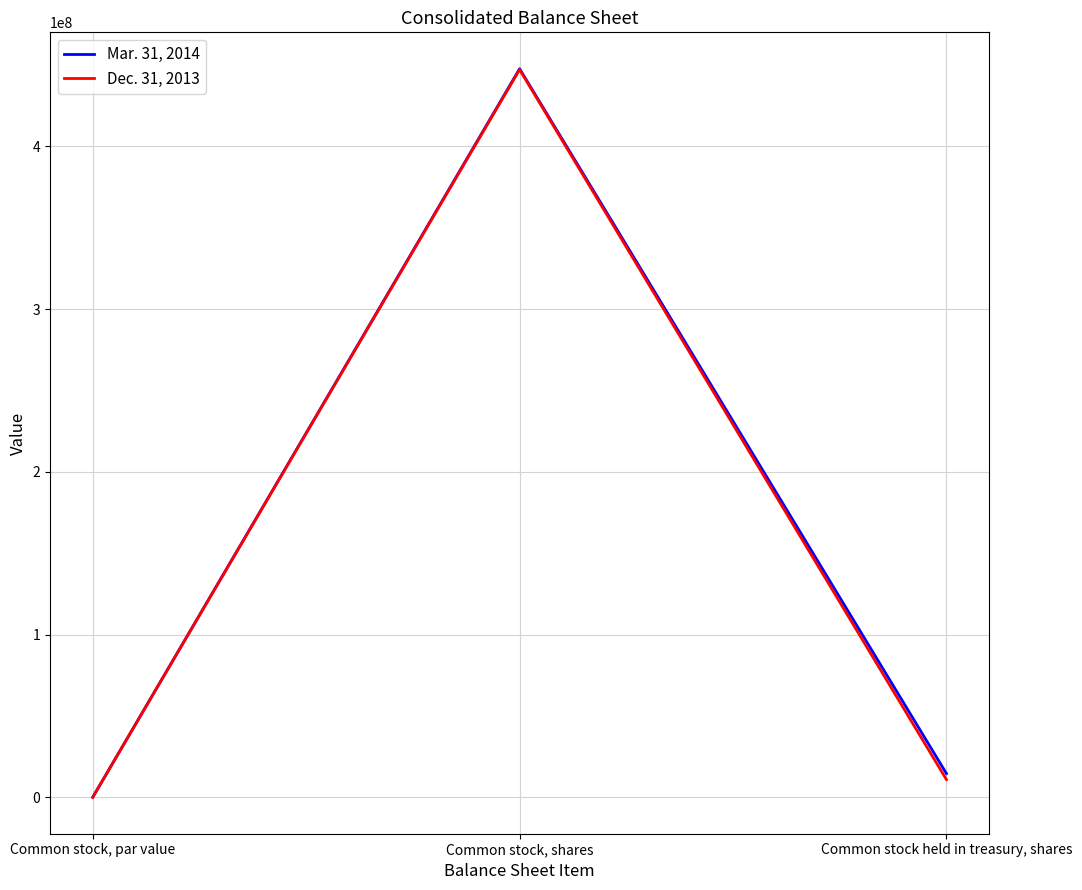

What position from the right is Common stock, par value?

3